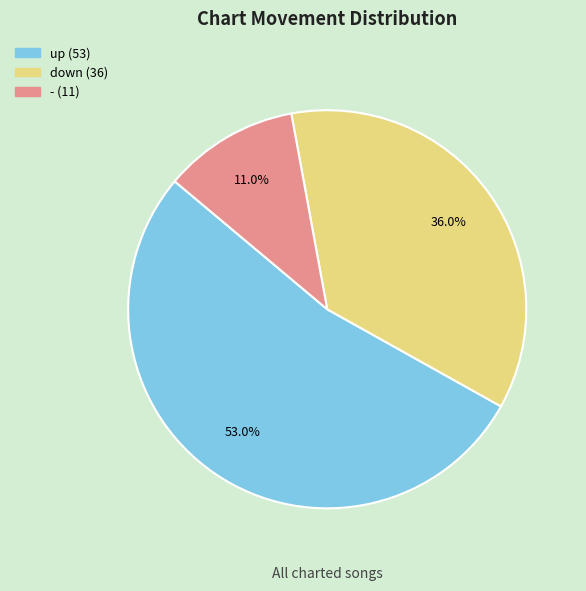

Is it true that up is 45% of the pie?

False